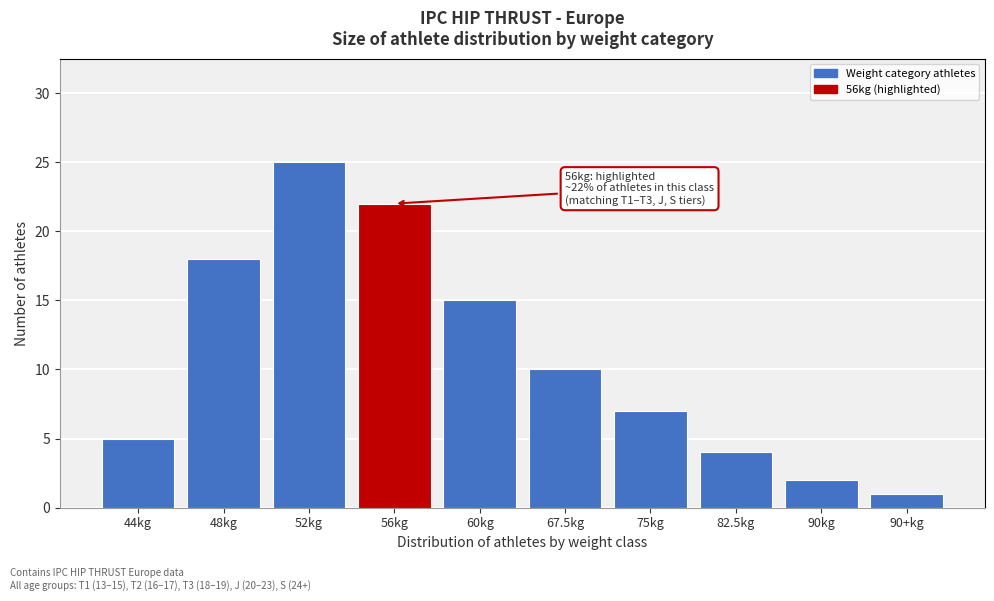

Reading left to right, extract all data points from this chart.

44kg=5	48kg=18	52kg=25	56kg=22	60kg=15	67.5kg=10	75kg=7	82.5kg=4	90kg=2	90+kg=1